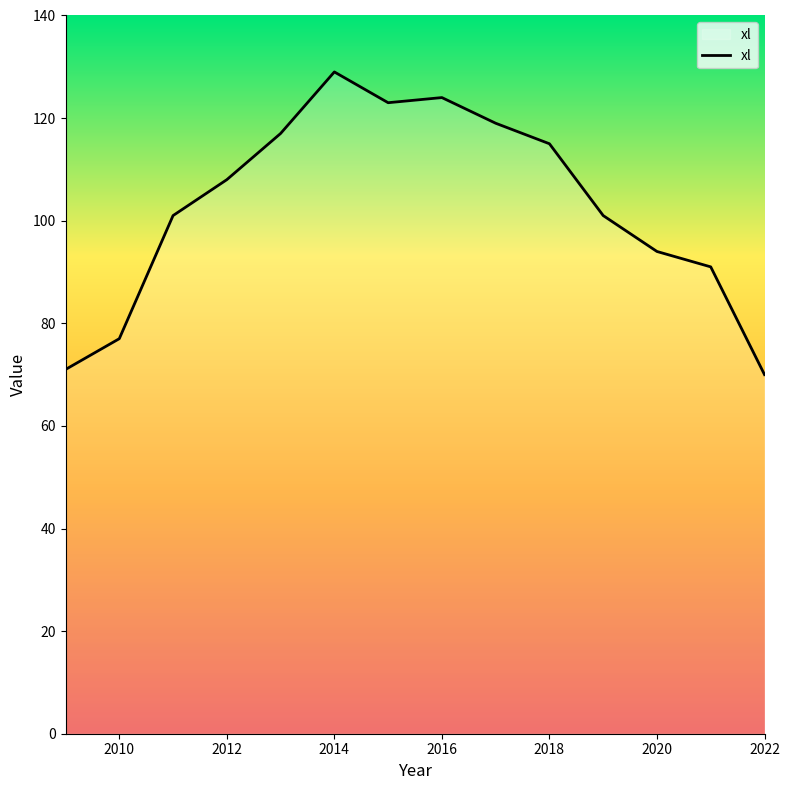

Reading left to right, list all the values displayed in this chart.

71	77	101	108	117	129	123	124	119	115	101	94	91	70